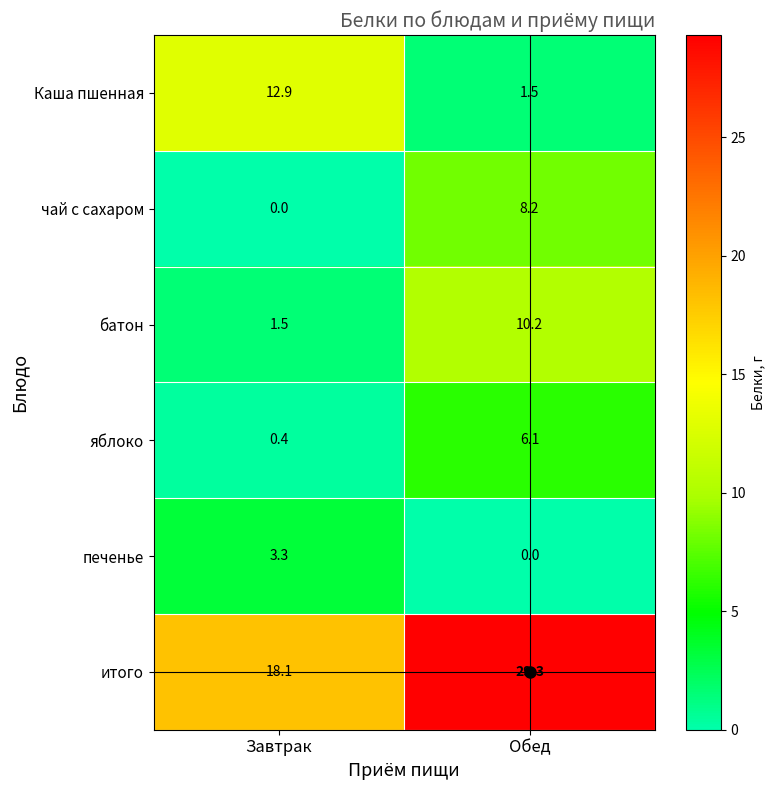

True or false: батон has a value of 1.5 at Завтрак.

True